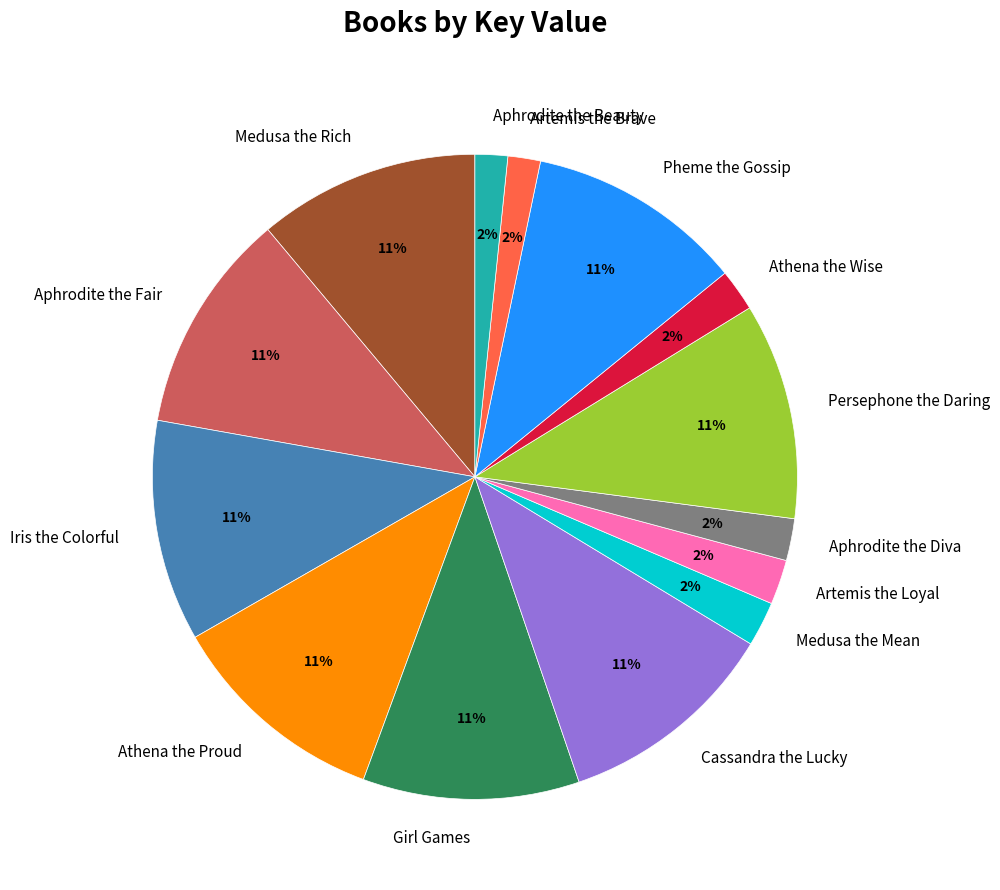

Does Artemis the Loyal represent more than half of the total?

No